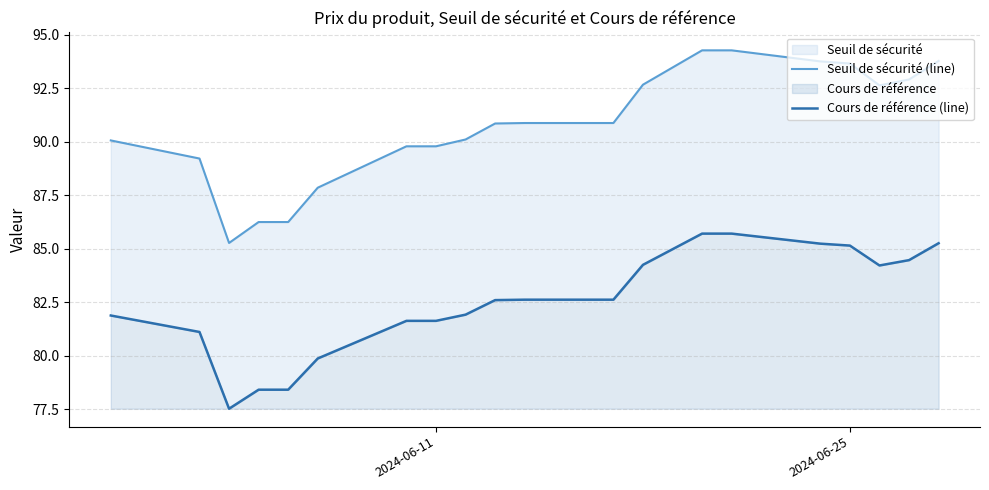

Reading left to right, list all the values displayed in this chart.

Seuil de sécurité (line): 90.1	89.2	85.3	86.3	86.3	87.9	89.8	89.8	90.1	90.9	90.9	90.9	92.7	94.3	94.3	93.8	93.7	92.6	92.9	93.8
Cours de référence (line): 81.9	81.1	77.5	78.4	78.4	79.9	81.6	81.6	81.9	82.6	82.6	82.6	84.2	85.7	85.7	85.2	85.2	84.2	84.5	85.3